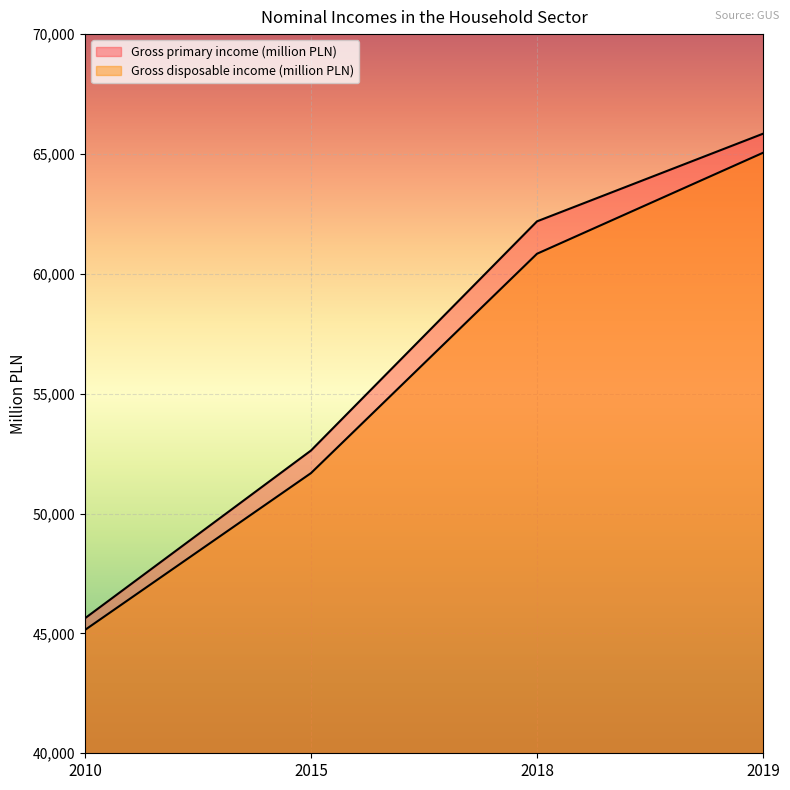

At 2019, list the series in order from smallest to largest.

Gross disposable income (million PLN), Gross primary income (million PLN)